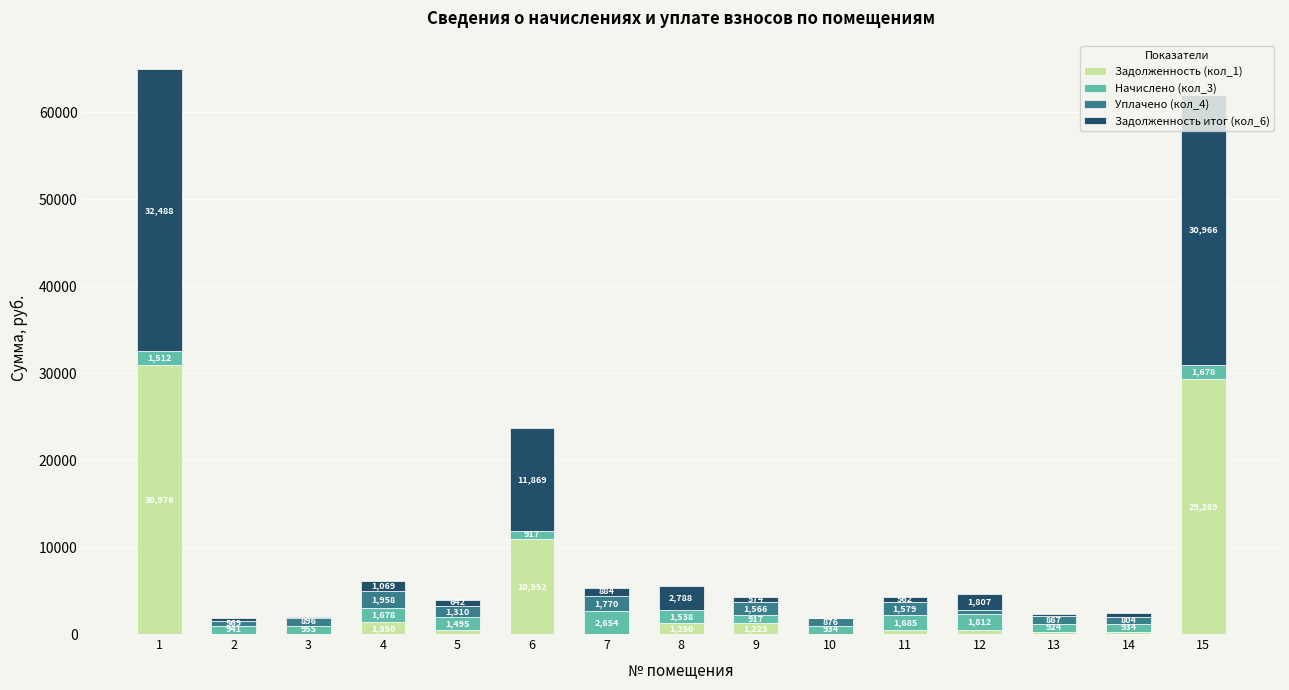

What is the maximum value for Задолженность (кол_1)?

30975.8